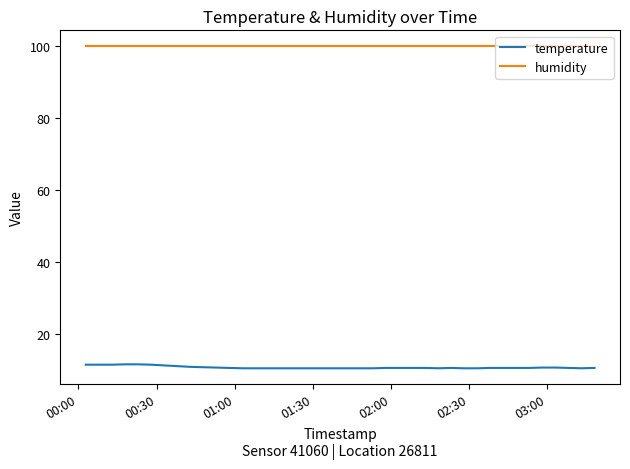

Count the number of data series in this chart.

2